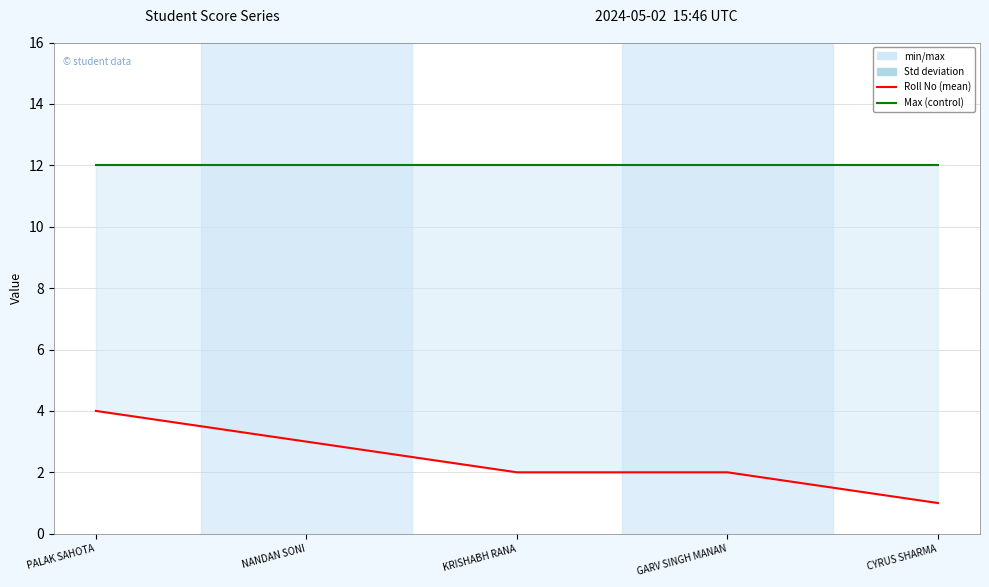

What is the minimum value for Max?

12